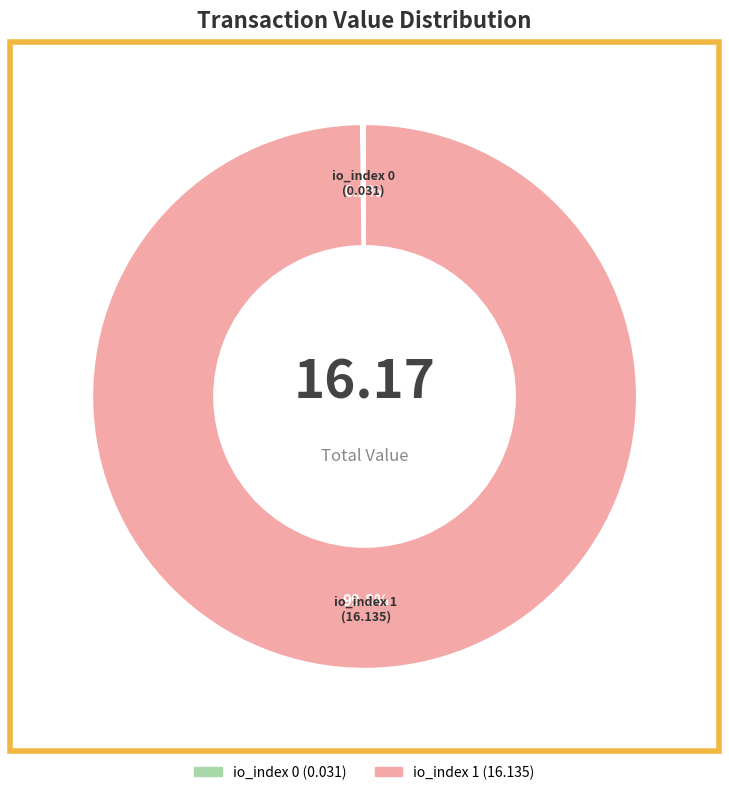

Does io_index 1 (16.135) represent more than half of the total?

Yes